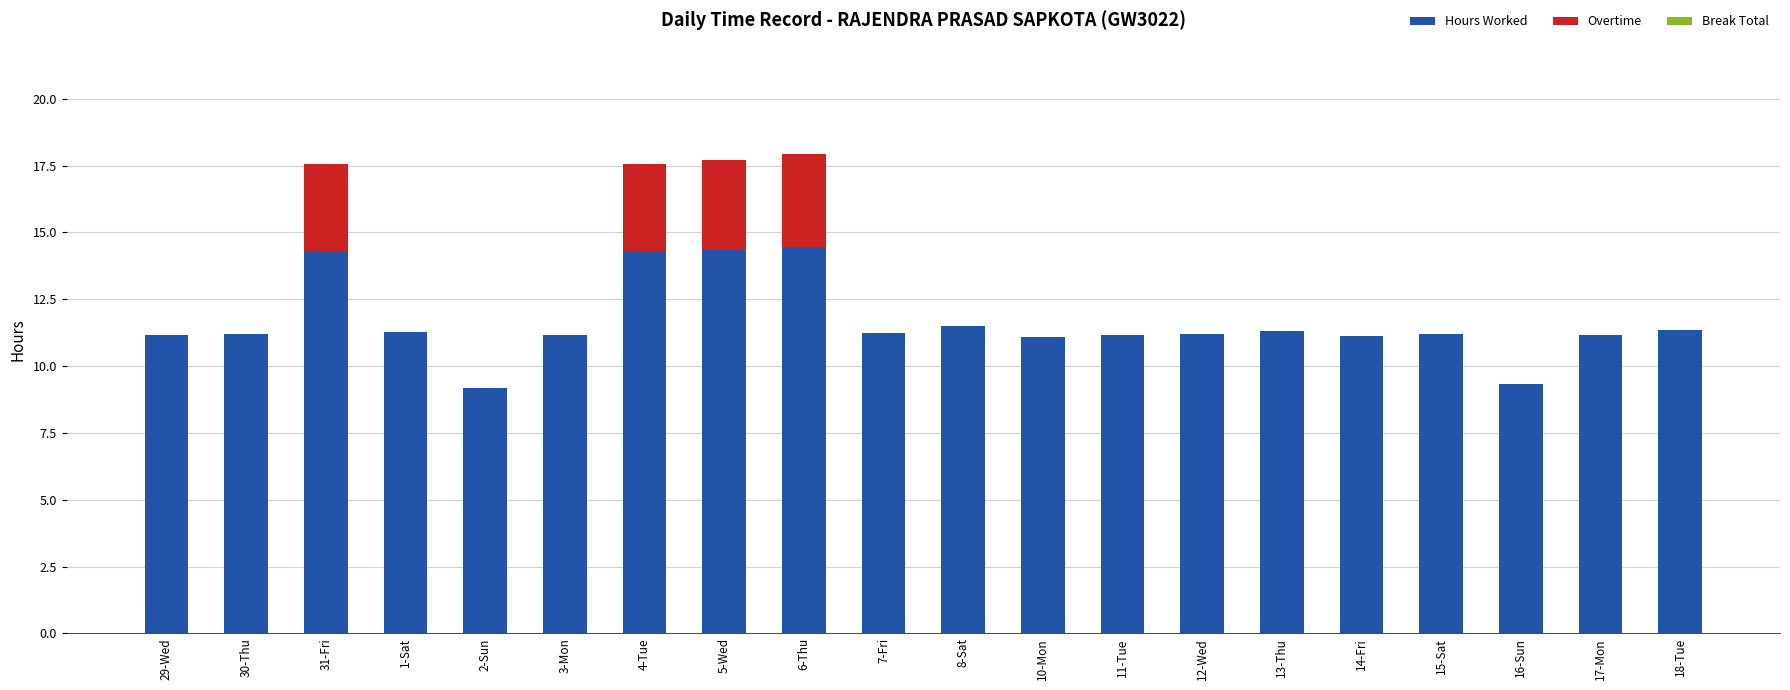

What is the maximum value for Hours Worked?

14.5